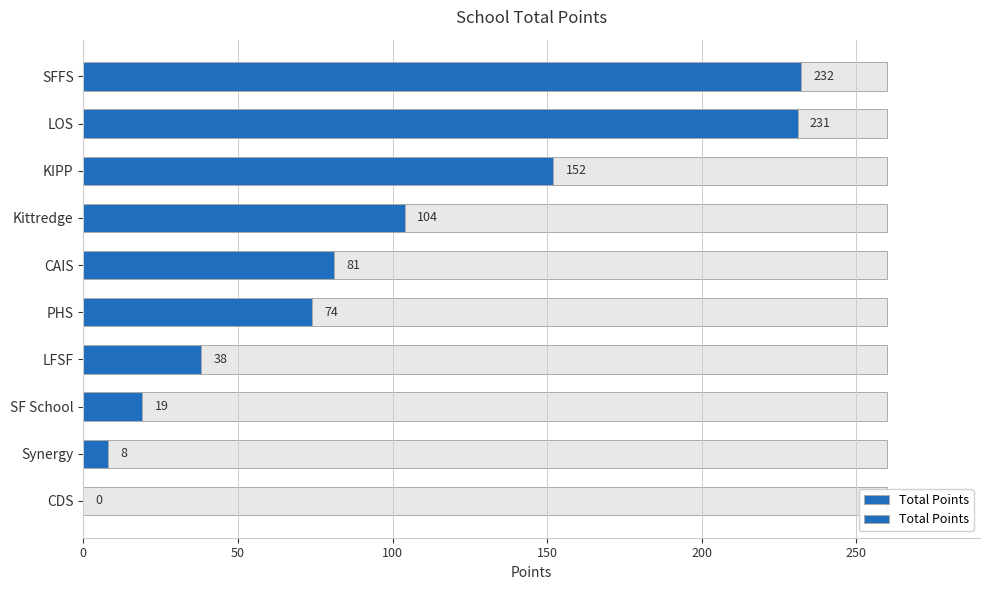

What is the difference between the second highest and minimum values?

231